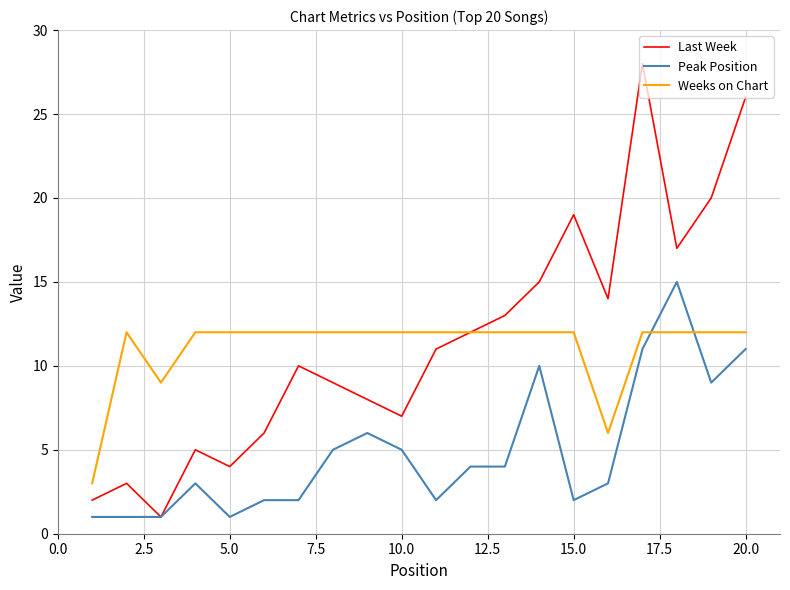

Rank the series by their maximum value, from lowest to highest.

Weeks on Chart, Peak Position, Last Week